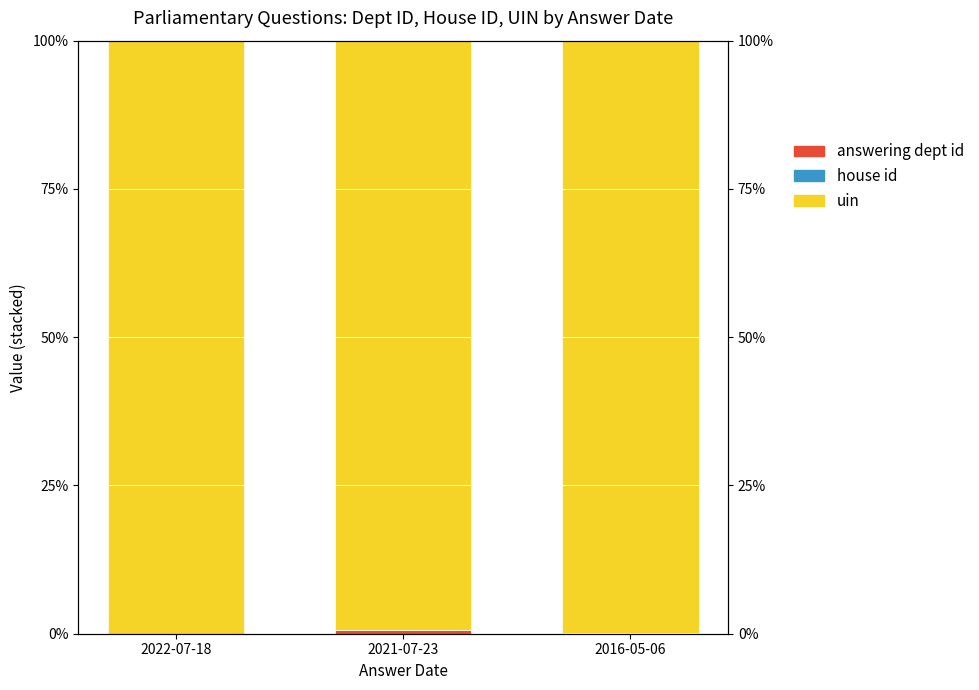

Reading left to right, list all the values displayed in this chart.

answering dept id: 0.0	0.6	0.0
house id: 0.0	0.0	0.0
uin: 100.0	99.4	100.0